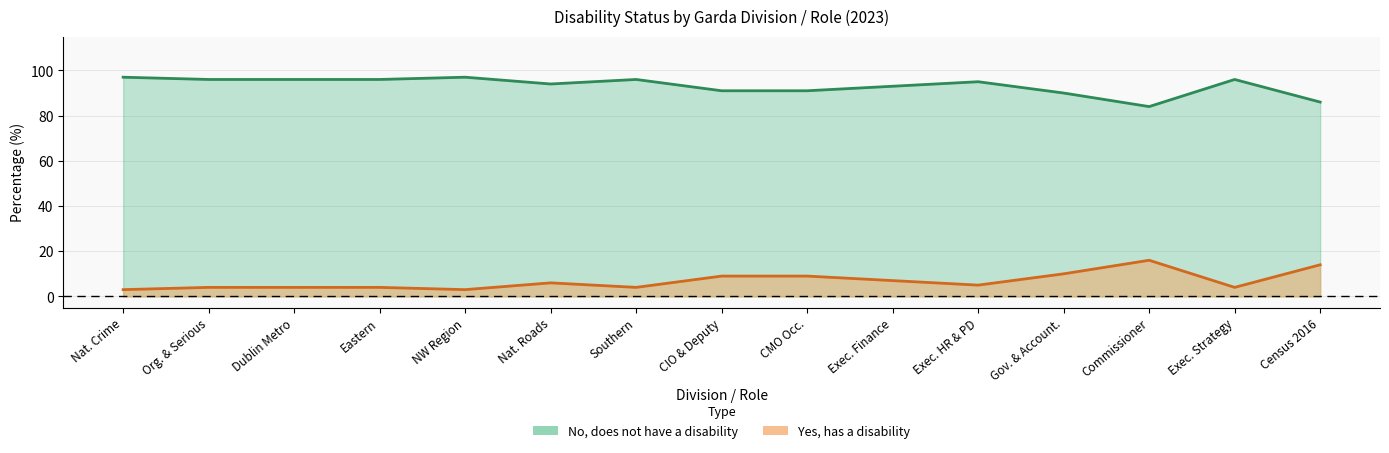

Between Commissioner and Census 2016, which series saw the biggest shift?

No, does not have a disability